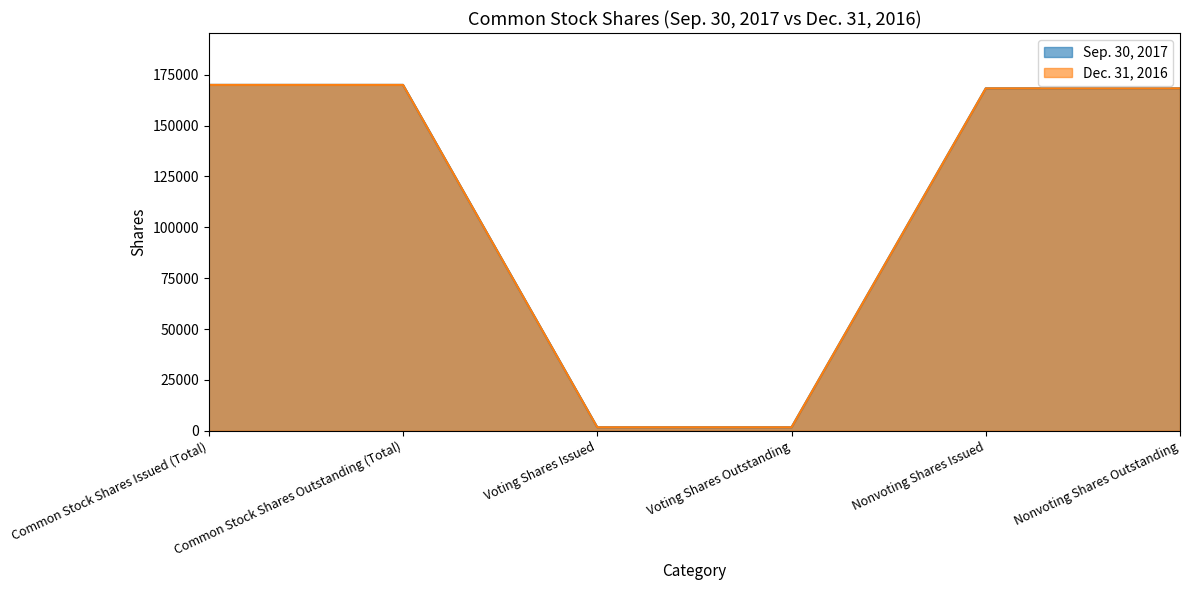

What is the average value of the Sep. 30, 2017 series?

113333